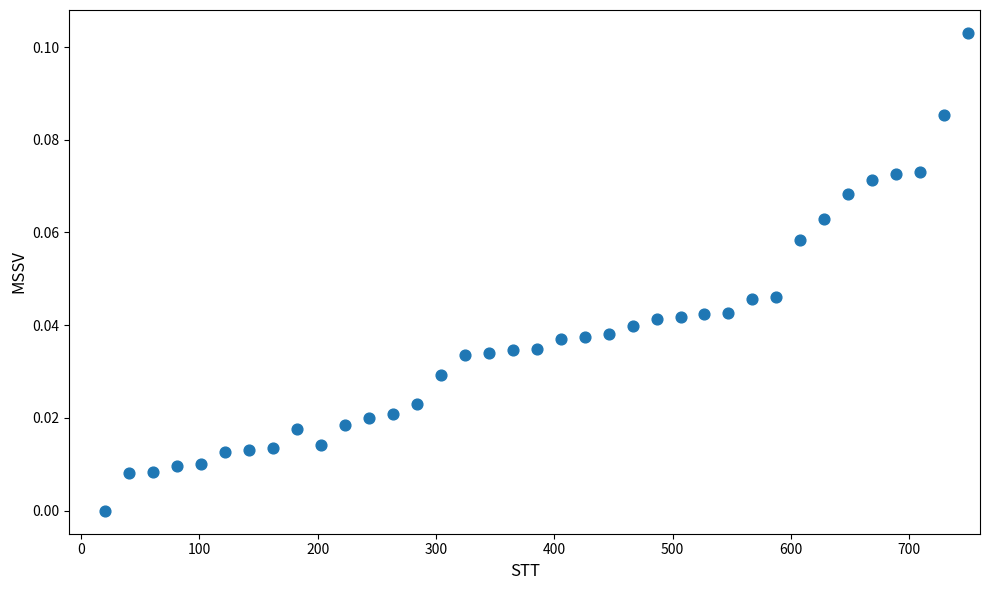

What is the range of X values (max minus min)?

729.7